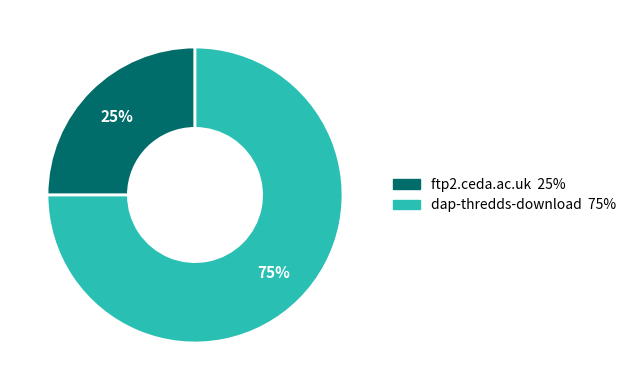

Combined, do dap-thredds-download and ftp2.ceda.ac.uk account for over 50%?

Yes